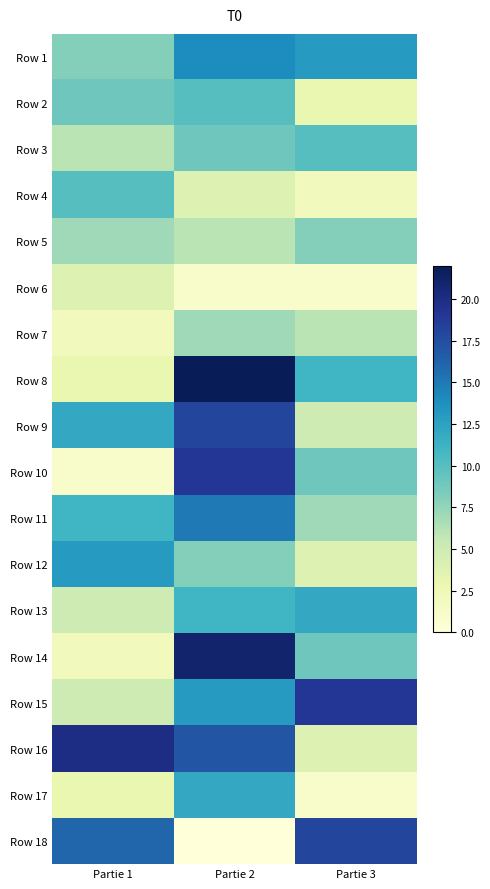

Reading right to left, list all the values displayed in this chart.

Row 1: Partie 3=13	Partie 2=14	Partie 1=8
Row 2: Partie 3=3	Partie 2=10	Partie 1=9
Row 3: Partie 3=10	Partie 2=9	Partie 1=6
Row 4: Partie 3=2	Partie 2=4	Partie 1=10
Row 5: Partie 3=8	Partie 2=6	Partie 1=7
Row 6: Partie 3=1	Partie 2=1	Partie 1=4
Row 7: Partie 3=6	Partie 2=7	Partie 1=2
Row 8: Partie 3=11	Partie 2=22	Partie 1=3
Row 9: Partie 3=5	Partie 2=18	Partie 1=12
Row 10: Partie 3=9	Partie 2=19	Partie 1=1
Row 11: Partie 3=7	Partie 2=15	Partie 1=11
Row 12: Partie 3=4	Partie 2=8	Partie 1=13
Row 13: Partie 3=12	Partie 2=11	Partie 1=5
Row 14: Partie 3=9	Partie 2=21	Partie 1=2
Row 15: Partie 3=19	Partie 2=13	Partie 1=5
Row 16: Partie 3=4	Partie 2=17	Partie 1=20
Row 17: Partie 3=1	Partie 2=12	Partie 1=3
Row 18: Partie 3=18	Partie 2=0	Partie 1=16